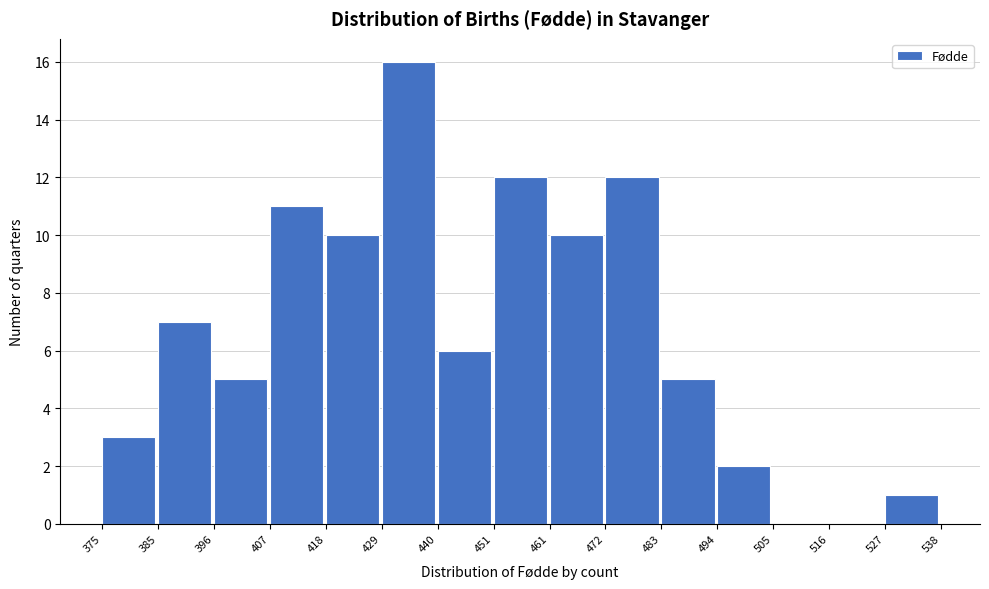

Reading left to right, list every bar in this chart as the range it spans on the x-axis followed by its height. The values are not printed on the chart, so give them approximately, as read against the axis.

375 to 385: 3
385 to 396: 7
396 to 407: 5
407 to 418: 11
418 to 429: 10
429 to 440: 16
440 to 451: 6
451 to 461: 12
461 to 472: 10
472 to 483: 12
483 to 494: 5
494 to 505: 2
505 to 516: 0
516 to 527: 0
527 to 538: 1